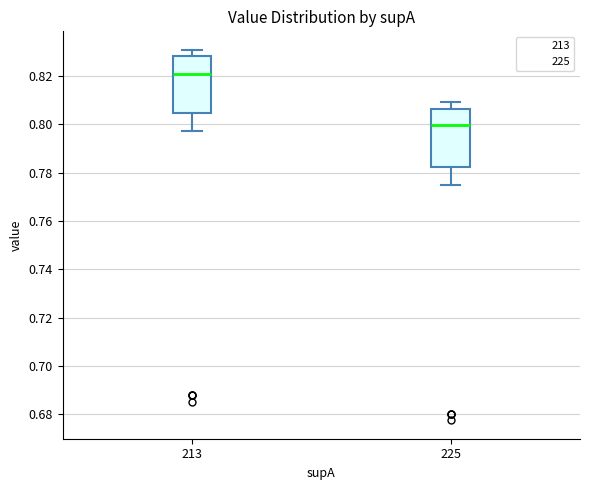

Where is the upper edge of the box at x = 225 on the y-axis? The values are not printed on the chart, so give them approximately, as read against the axis.

0.806